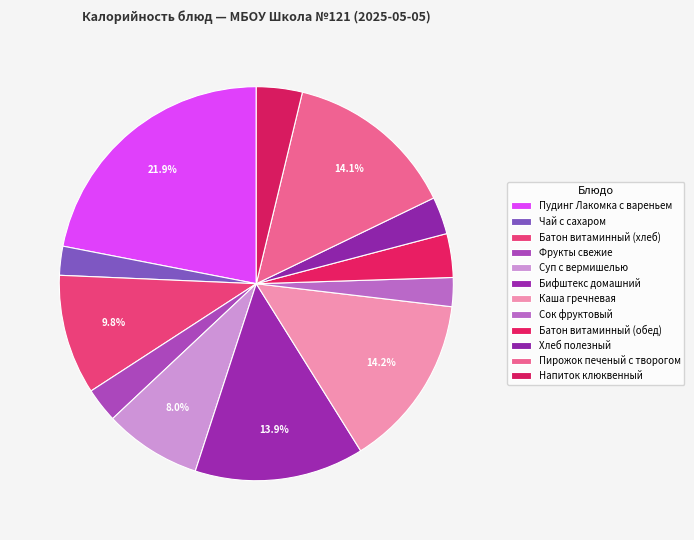

The Пирожок печеный с творогом slice represents 5% of the pie. True or false?

False